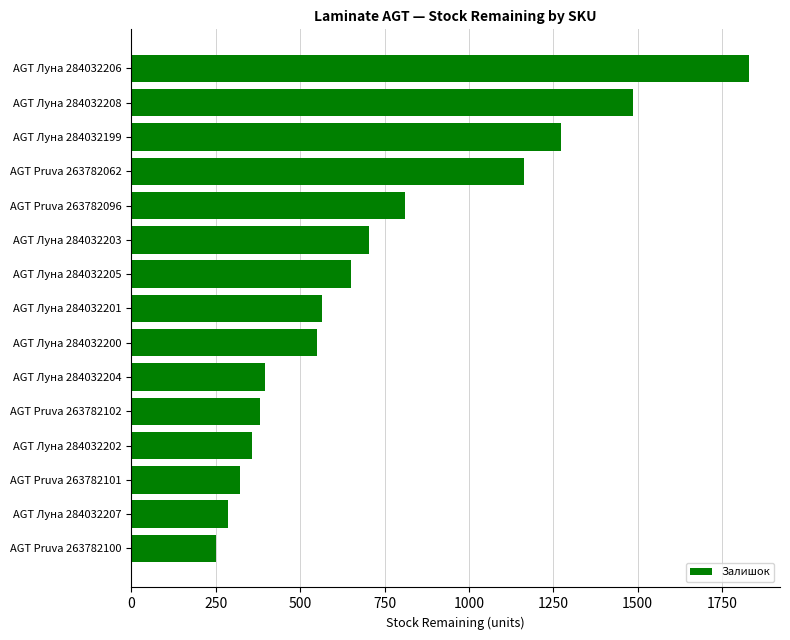

What is the sum of all values?

11023